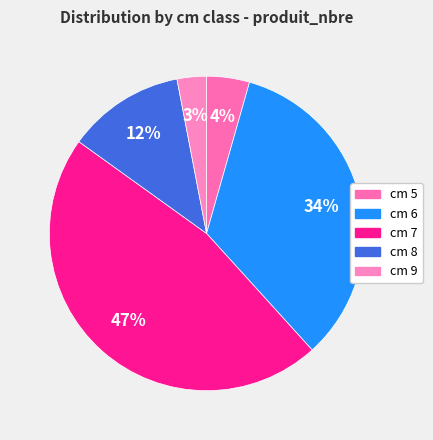

Which category has the smallest portion of the pie?

9